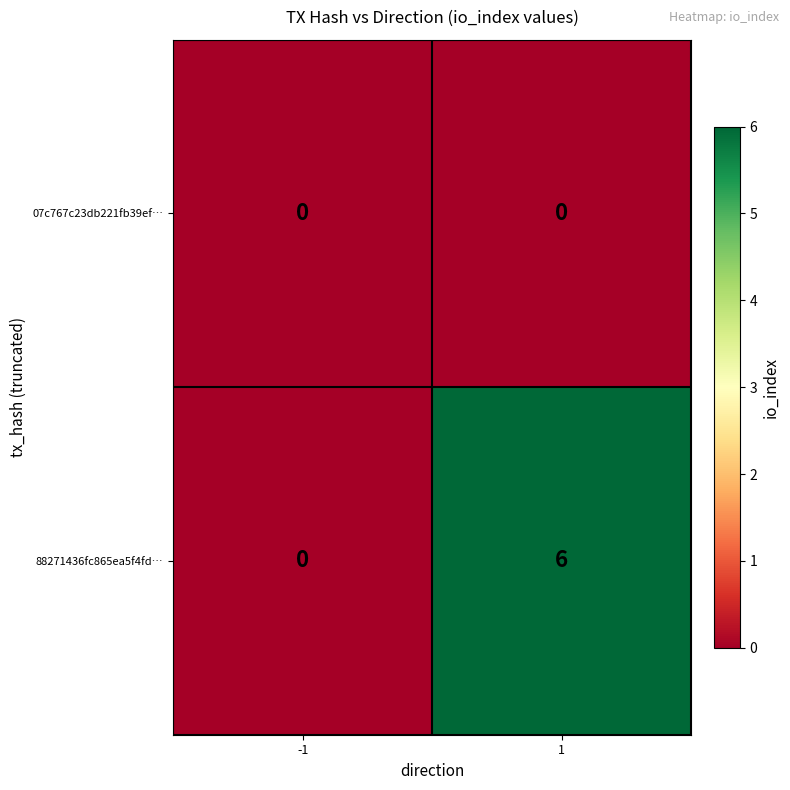

Reading left to right, transcribe all the data shown in this chart.

07c767c23db221fb39ef…: -1=0	1=0
88271436fc865ea5f4fd…: -1=0	1=6